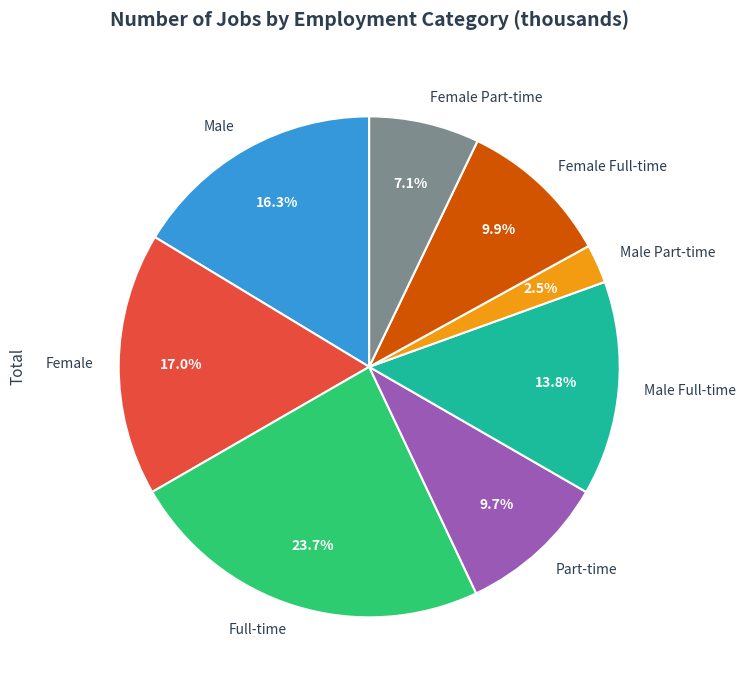

Which slice is the largest?

Full-time